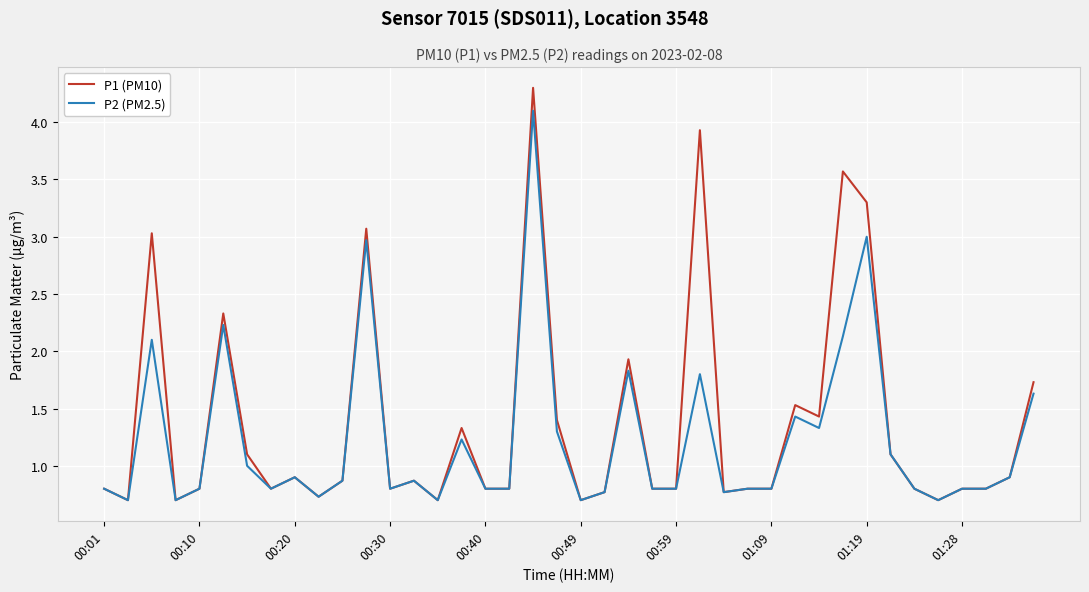

What is the maximum value for P2 (PM2.5)?

4.1